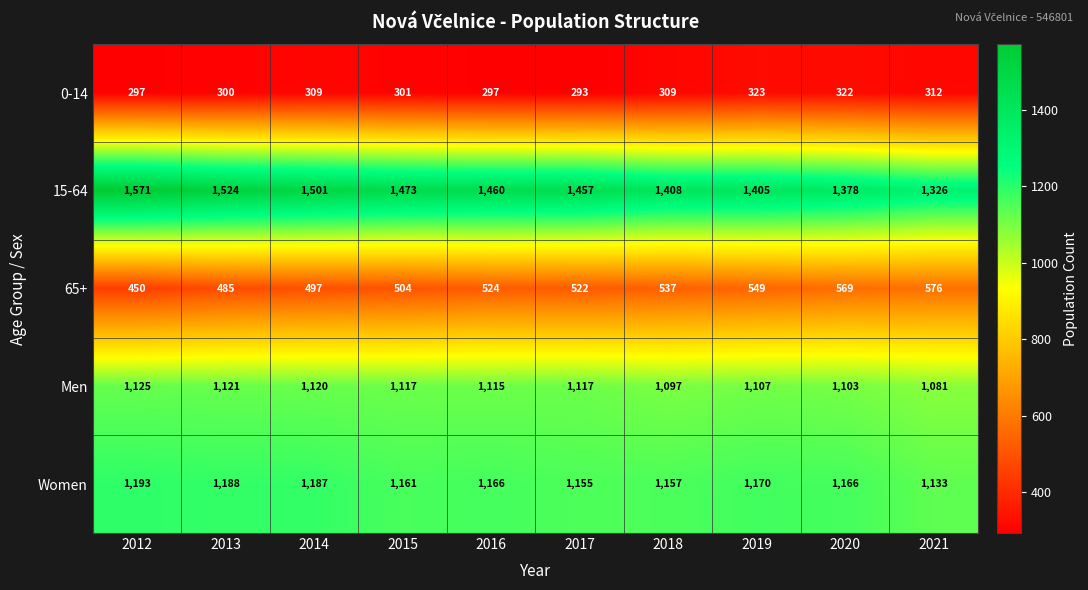

Which label corresponds to the smallest value in the chart?

2017